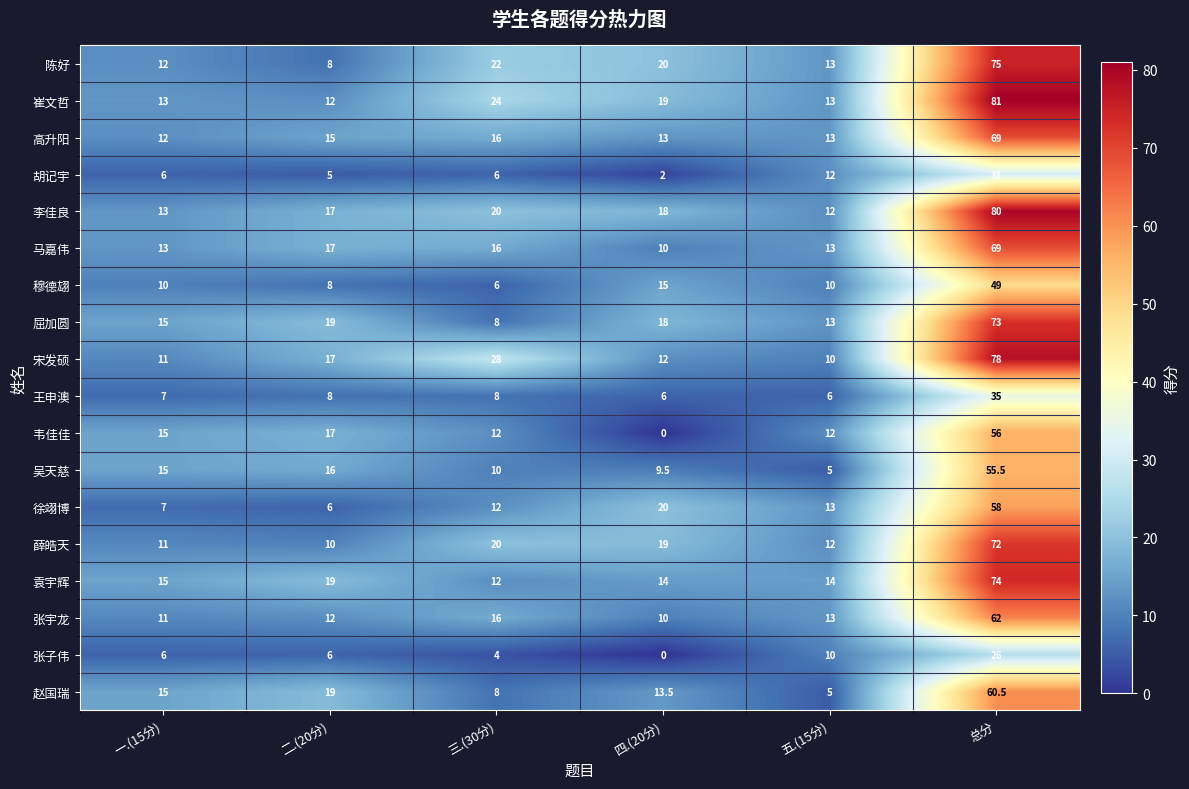

Which category has the lowest value in the 袁宇辉 series?

三.(30分)